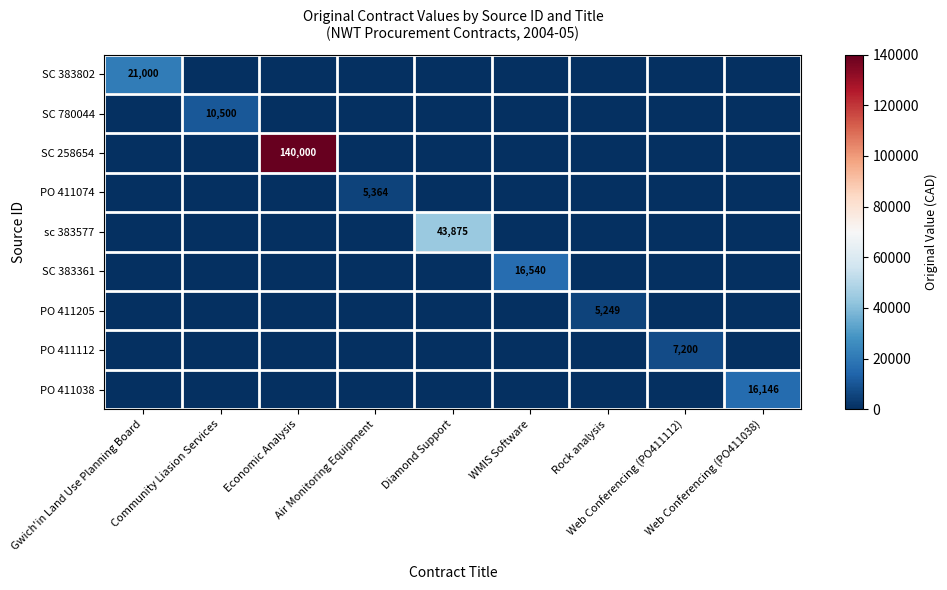

List the labels in order of PO 411205 value, smallest first.

Gwich'in Land Use Planning Board, Community Liasion Services, Economic Analysis, Air Monitoring Equipment, Diamond Support, WMIS Software, Web Conferencing (PO411112), Web Conferencing (PO411038), Rock analysis